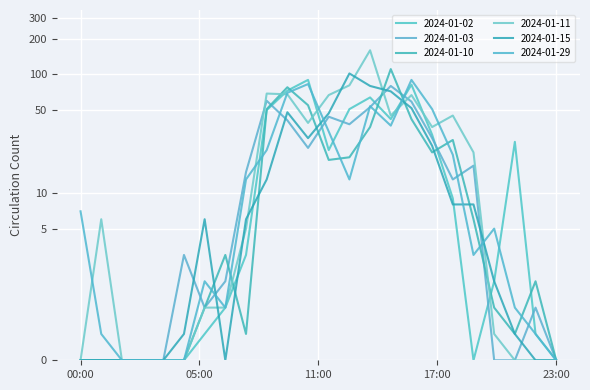

Reading right to left, extract all data points from this chart.

2024-01-02: 0	1	27	3	0	9	31	82	42	64	51	23	90	73	50	4	2	1	0	0	0	0	0	0
2024-01-03: 0	2	0	0	17	13	29	59	80	53	38	44	24	41	60	15	3	2	4	0	0	0	0	0
2024-01-10: 0	3	1	2	6	28	22	42	111	36	20	19	55	78	51	1	4	2	0	0	0	0	0	0
2024-01-11: 0	0	0	1	22	45	36	67	45	160	81	67	39	68	69	5	2	2	0	0	0	0	6	0
2024-01-15: 0	0	1	3	8	8	25	52	72	80	102	47	29	48	13	6	0	6	1	0	0	0	0	0
2024-01-29: 0	1	2	5	4	21	51	90	37	54	13	33	83	70	23	13	2	3	0	0	0	0	1	7